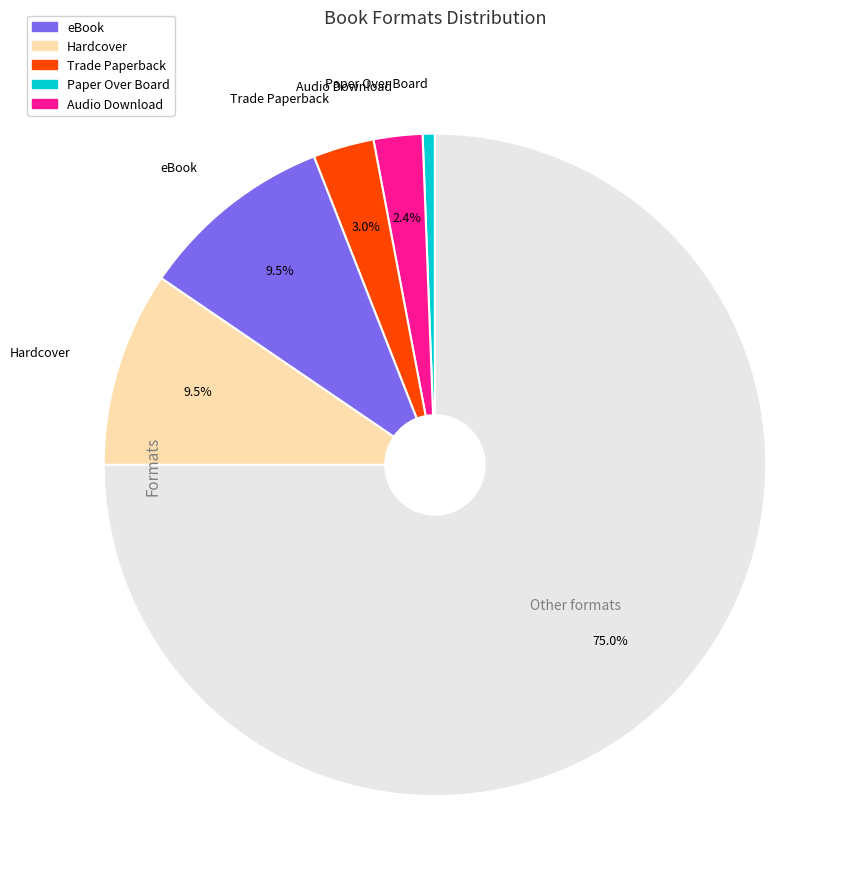

Is there a majority slice in this chart?

Yes